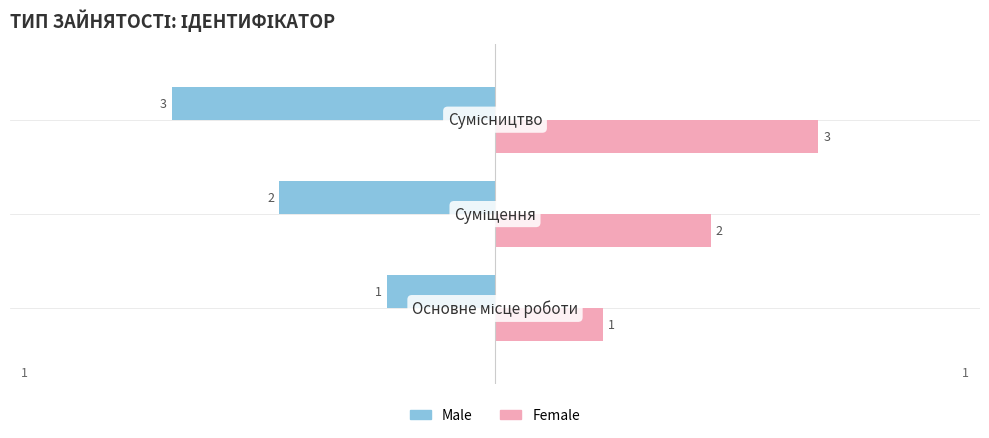

True or false: Male has a value of 0 at Основне місце роботи.

False